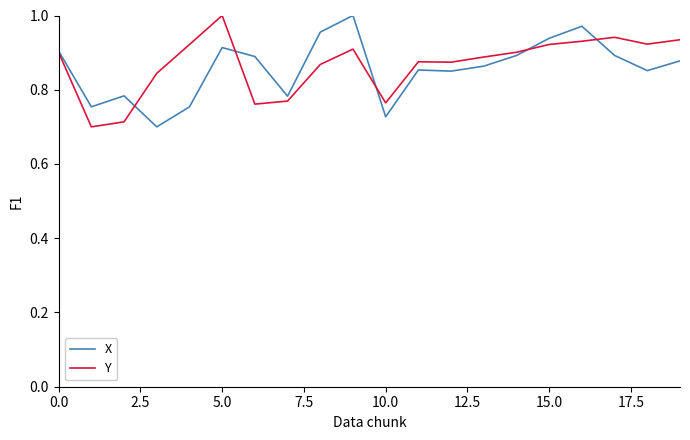

True or false: X and Y intersect in this chart.

True